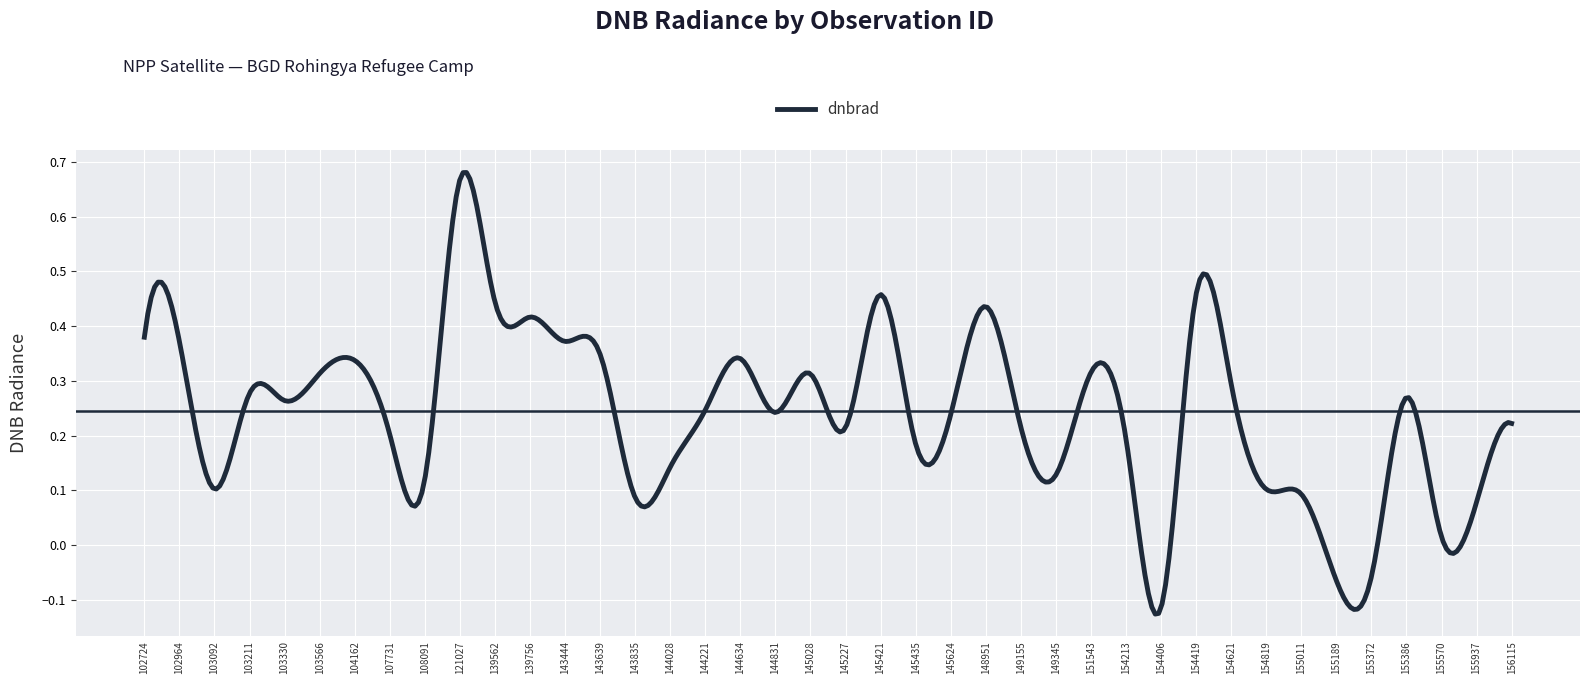

What is the difference between the maximum and minimum values?

0.8